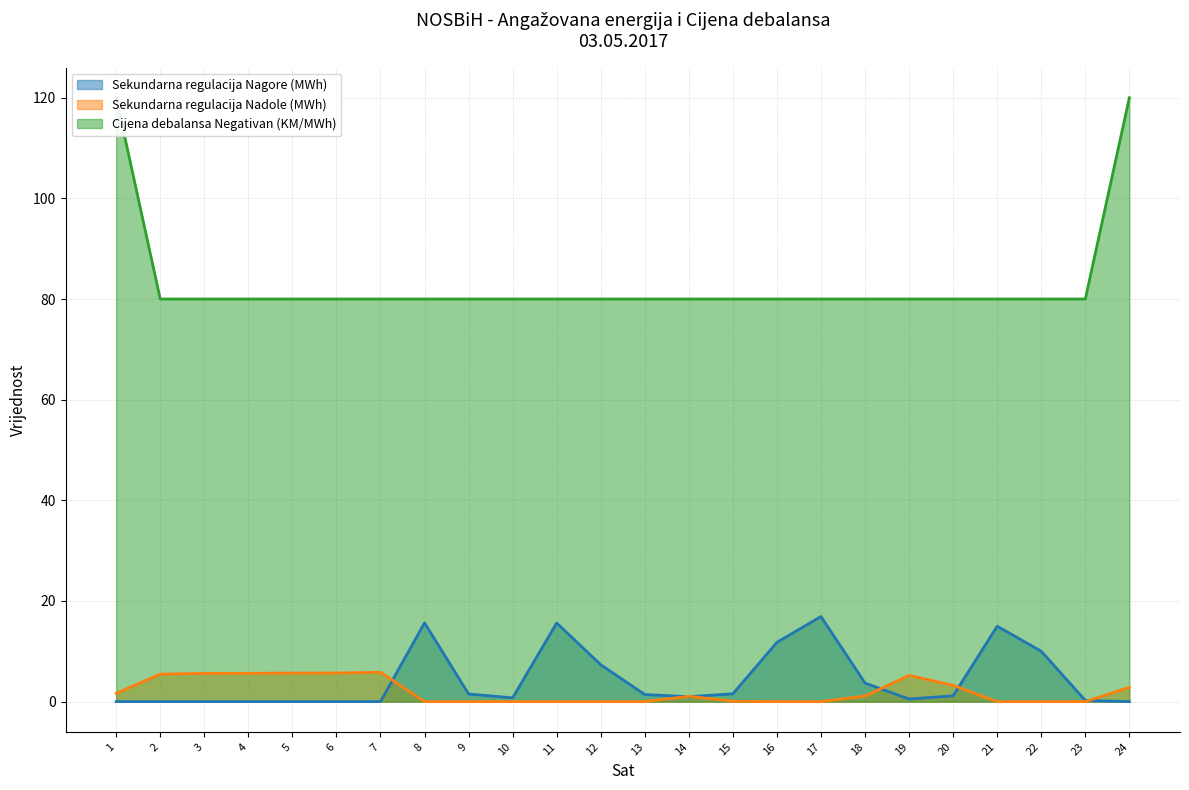

How many series are shown in this chart?

3